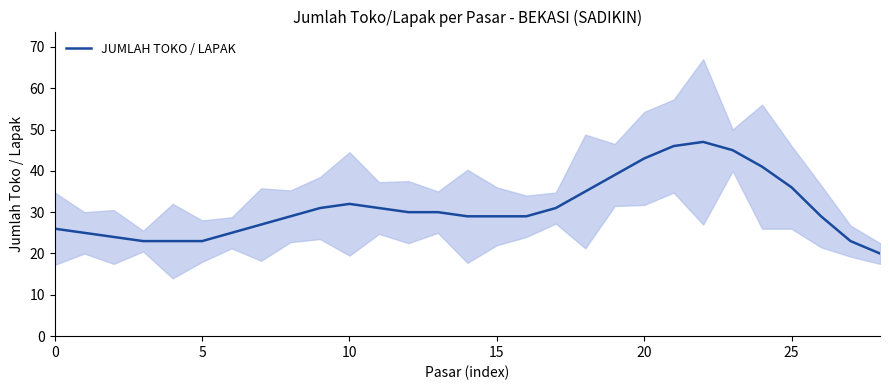

What is the average value?

31